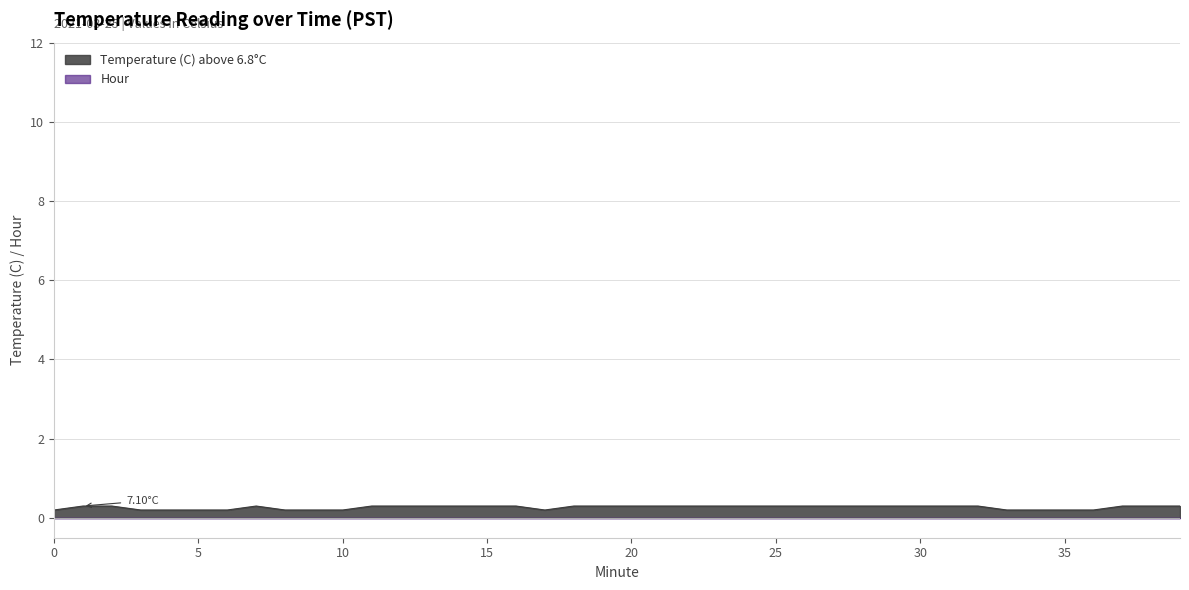

At which category does the data reach its first local valley?

17